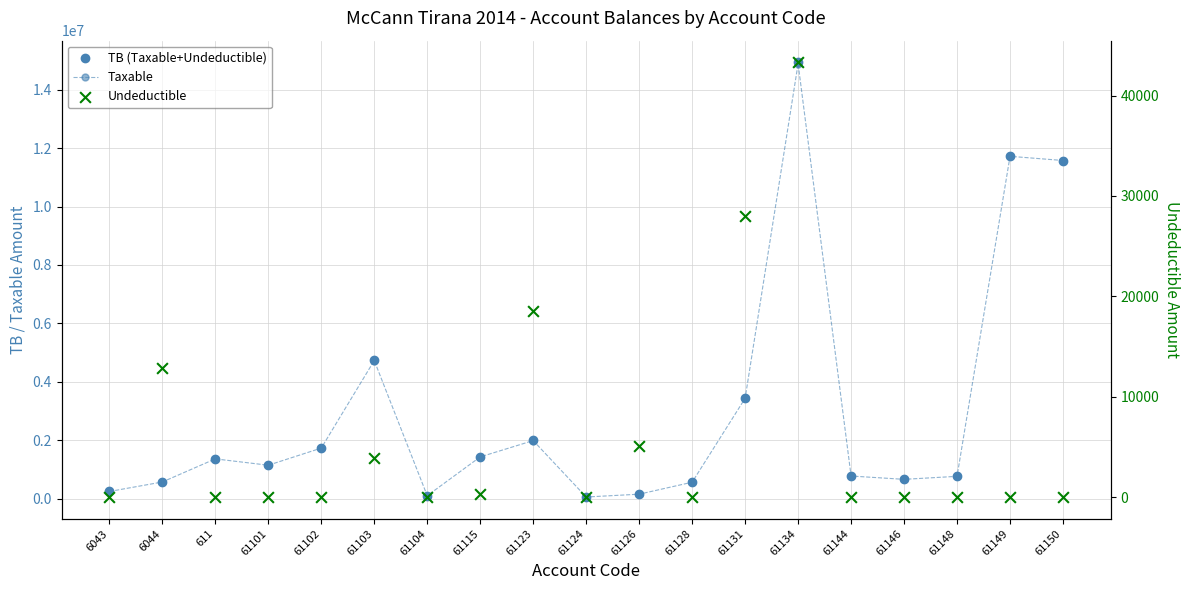

Which series reaches the maximum Y coordinate?

TB (Taxable+Undeductible)